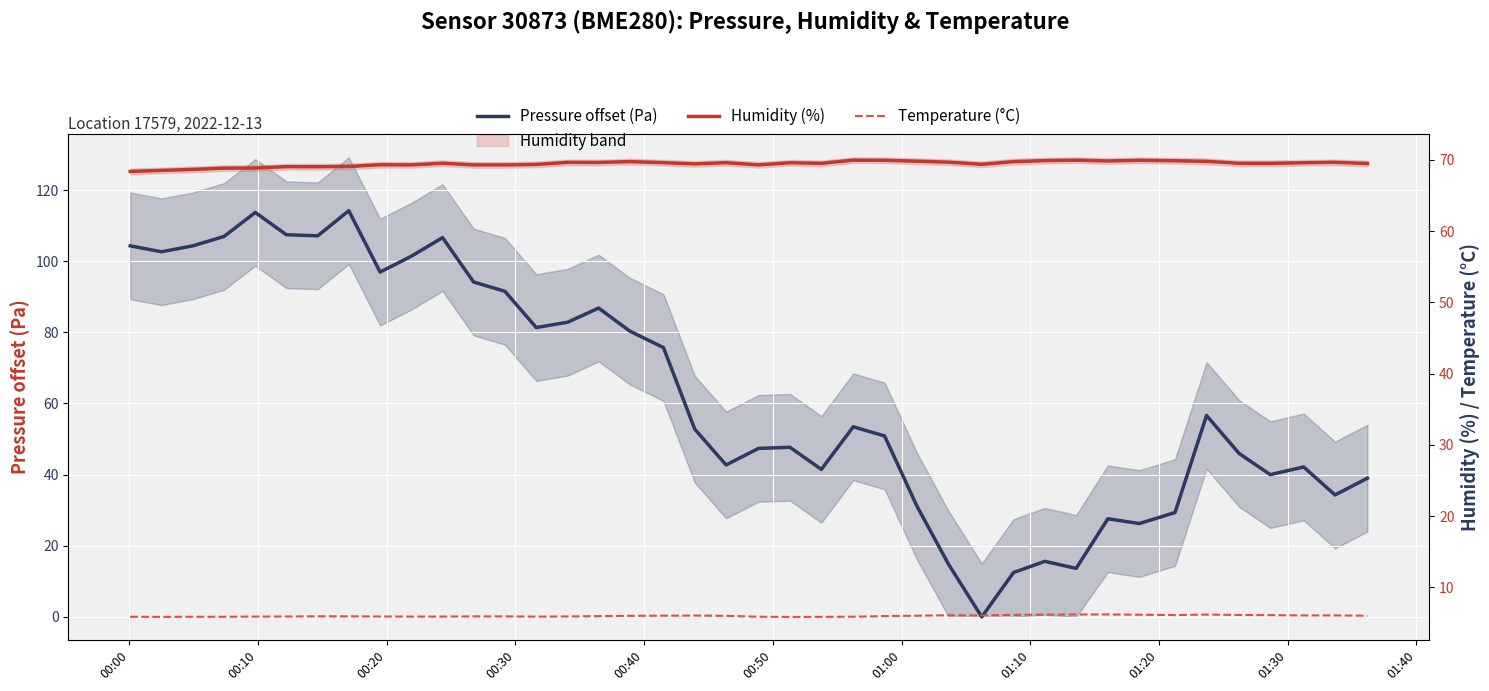

How many interior local valleys does the Pressure offset (Pa) series have?

11